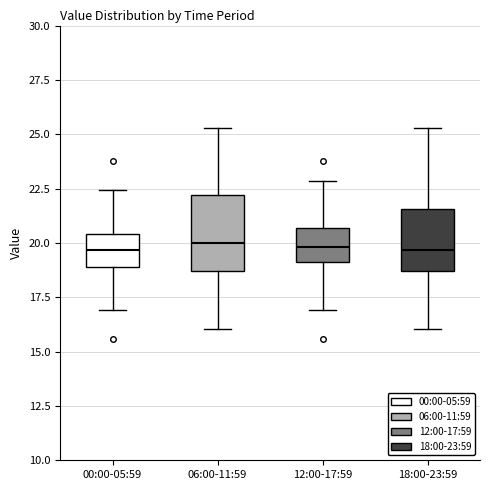

Reading left to right, read every box against the y-axis: the position of its median line, the range the box covers, and the ends of its whiskers. The values are not printed on the chart, so give them approximately, as read against the axis.

00:00-05:59: median 19.5, box 19.0 to 20.5, whiskers 17.0 to 22.5
06:00-11:59: median 20.0, box 18.5 to 22.0, whiskers 16.0 to 25.5
12:00-17:59: median 20.0, box 19.0 to 20.5, whiskers 17.0 to 23.0
18:00-23:59: median 19.5, box 18.5 to 21.5, whiskers 16.0 to 25.5